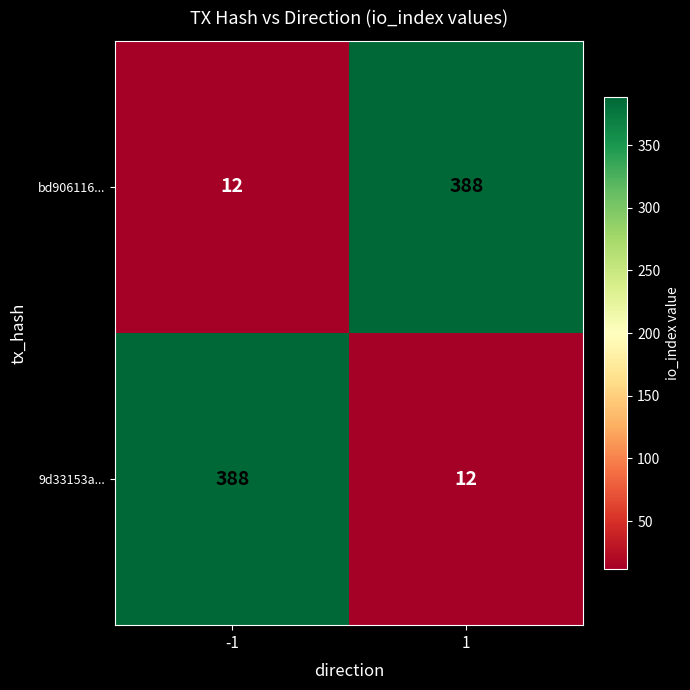

The 9d33153a... series shows 111 at -1. True or false?

False